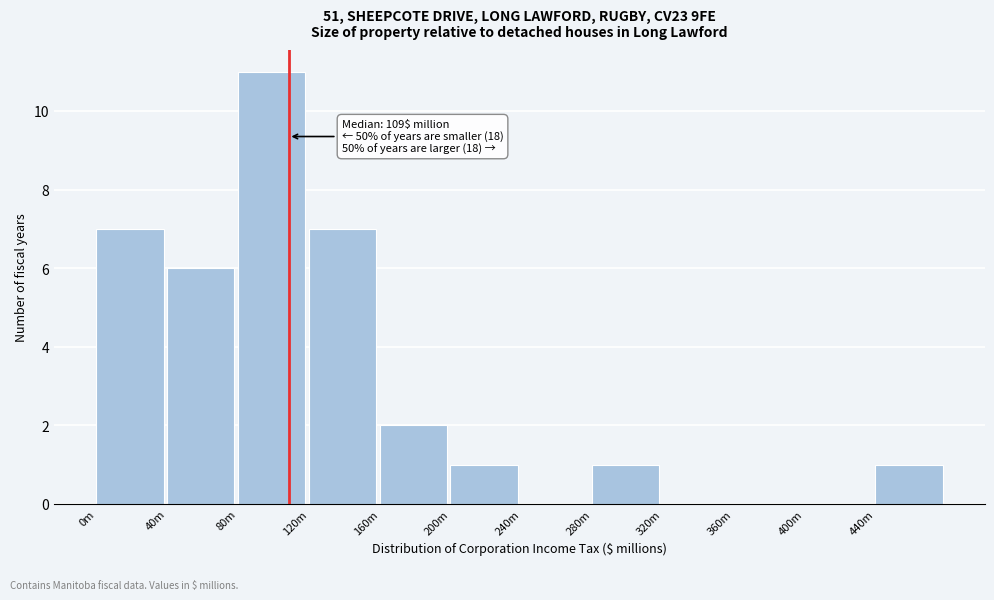

Reading right to left, what are all the values shown in this chart?

440m=1	400m=0	360m=0	320m=0	280m=1	240m=0	200m=1	160m=2	120m=7	80m=11	40m=6	0m=7